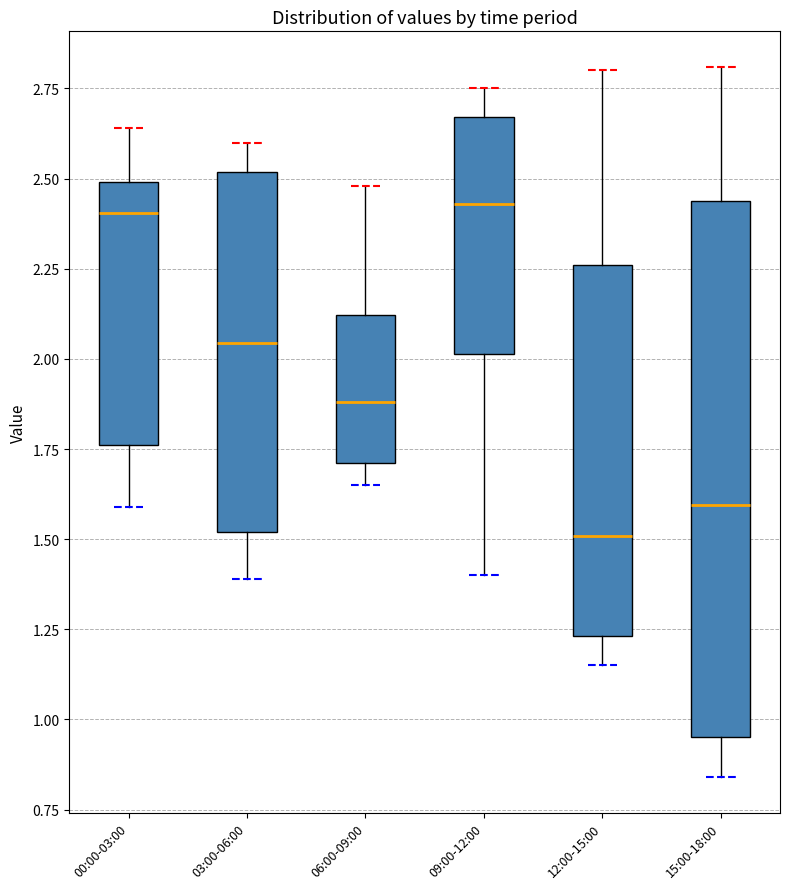

Which box is the tallest, from its lower edge to its upper edge?

15:00-18:00